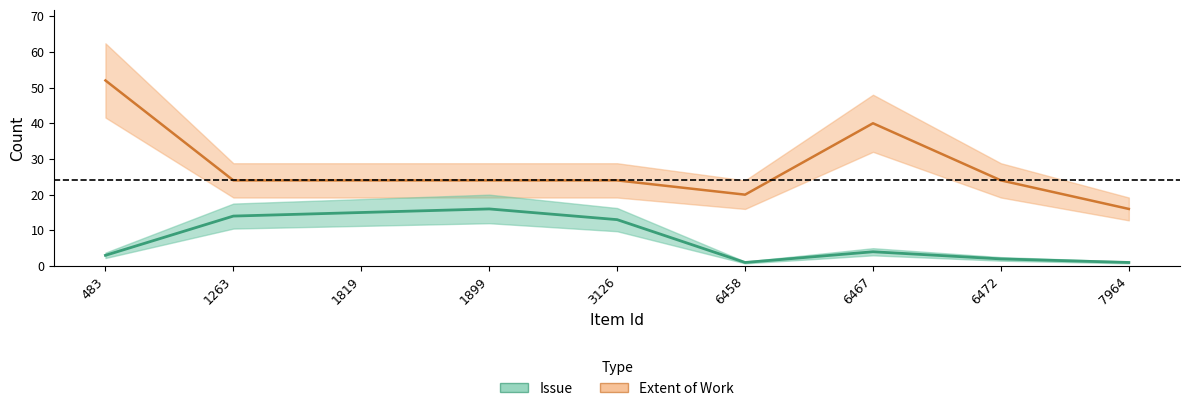

Which series has the largest total across all categories?

Extent of Work